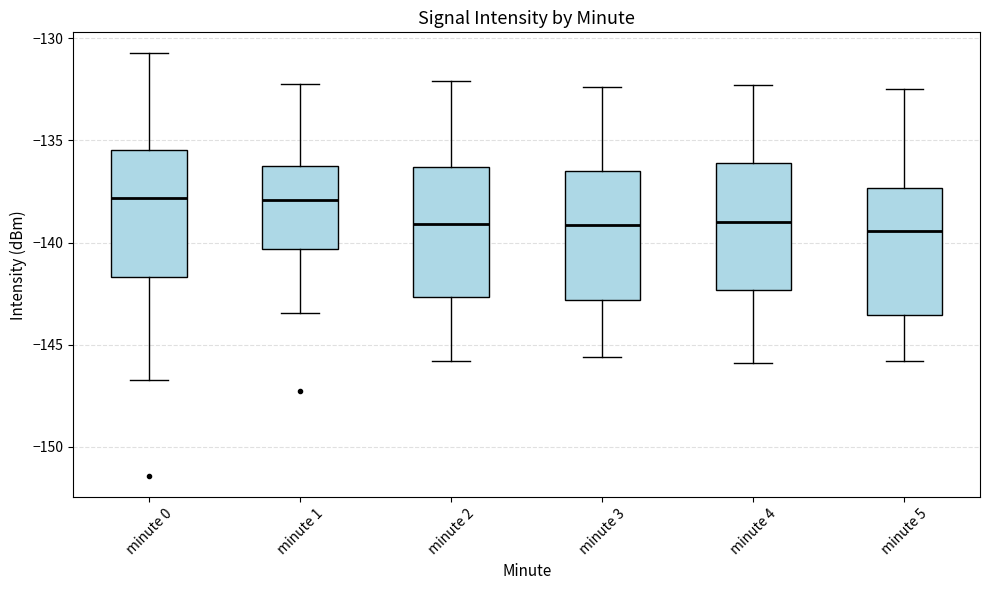

Reading left to right, read every box against the y-axis: the position of its median line, the range the box covers, and the ends of its whiskers. The values are not printed on the chart, so give them approximately, as read against the axis.

minute 0: median -138.0, box -141.5 to -135.5, whiskers -146.5 to -130.5
minute 1: median -138.0, box -140.5 to -136.5, whiskers -143.5 to -132.0
minute 2: median -139.0, box -142.5 to -136.5, whiskers -146.0 to -132.0
minute 3: median -139.0, box -143.0 to -136.5, whiskers -145.5 to -132.5
minute 4: median -139.0, box -142.5 to -136.0, whiskers -146.0 to -132.5
minute 5: median -139.5, box -143.5 to -137.5, whiskers -146.0 to -132.5